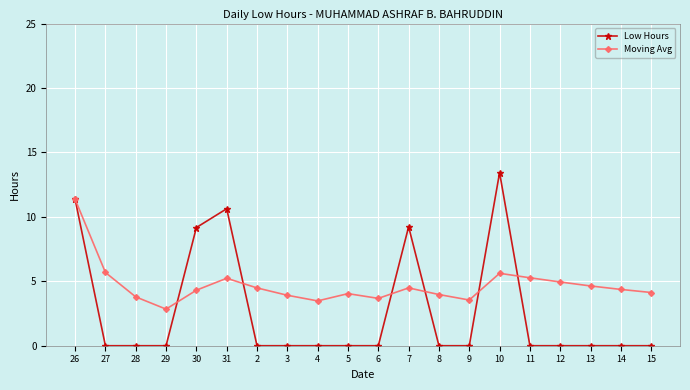

At 7, list the series in order from largest to smallest.

Low Hours, Moving Avg